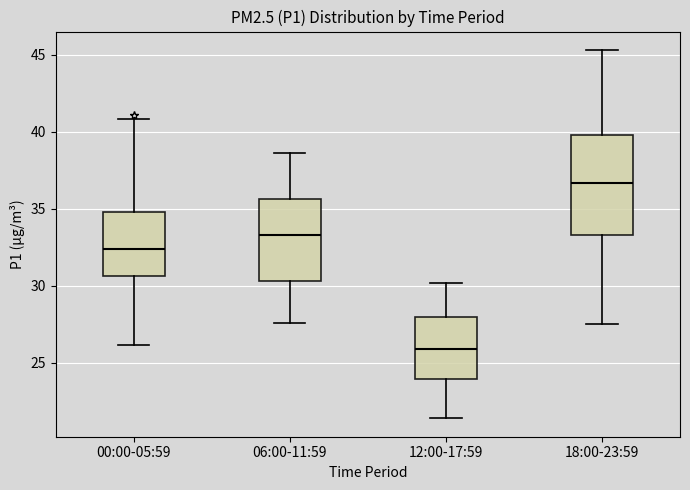

Reading left to right, read every box against the y-axis: the position of its median line, the range the box covers, and the ends of its whiskers. The values are not printed on the chart, so give them approximately, as read against the axis.

00:00-05:59: median 32.5, box 30.5 to 35.0, whiskers 26.0 to 41.0
06:00-11:59: median 33.5, box 30.5 to 35.5, whiskers 27.5 to 38.5
12:00-17:59: median 26.0, box 24.0 to 28.0, whiskers 21.5 to 30.0
18:00-23:59: median 36.5, box 33.5 to 40.0, whiskers 27.5 to 45.5